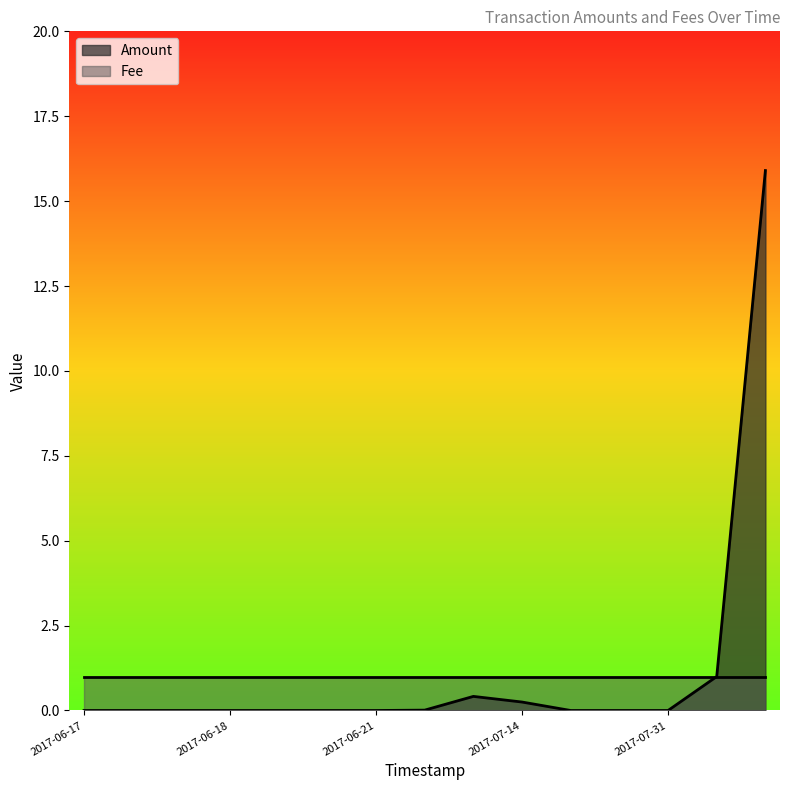

List the series in order of their peak value, highest first.

Amount, Fee